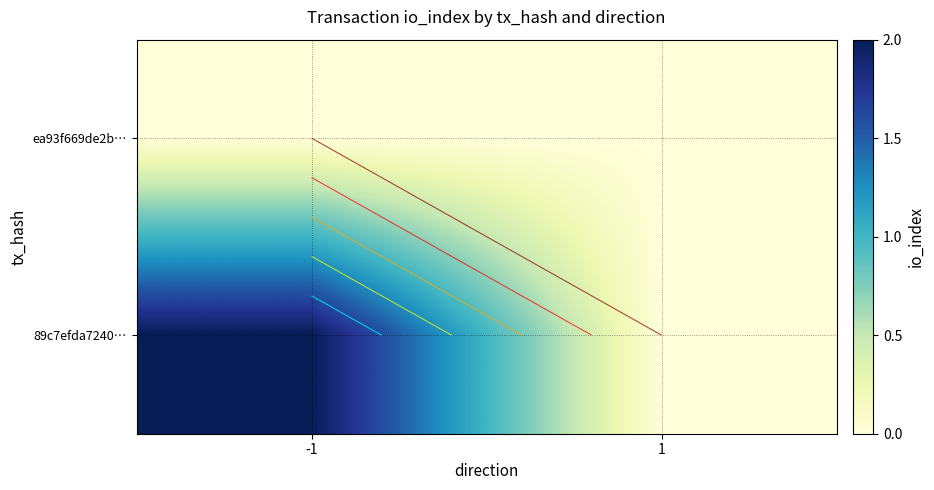

How many 89c7efda7240… values are between 0 and 2?

2